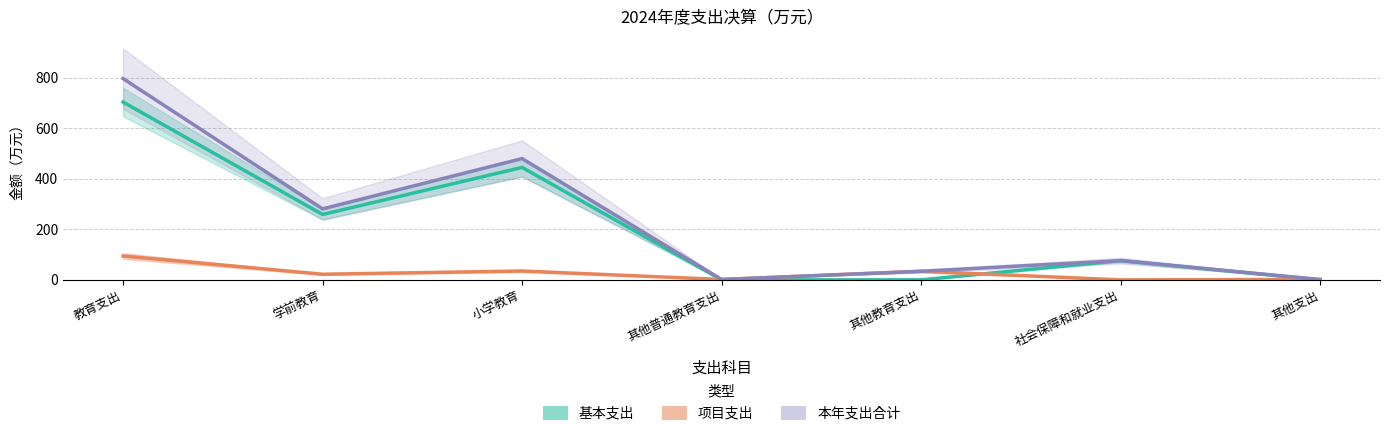

True or false: 本年支出合计 and 基本支出 intersect in this chart.

False